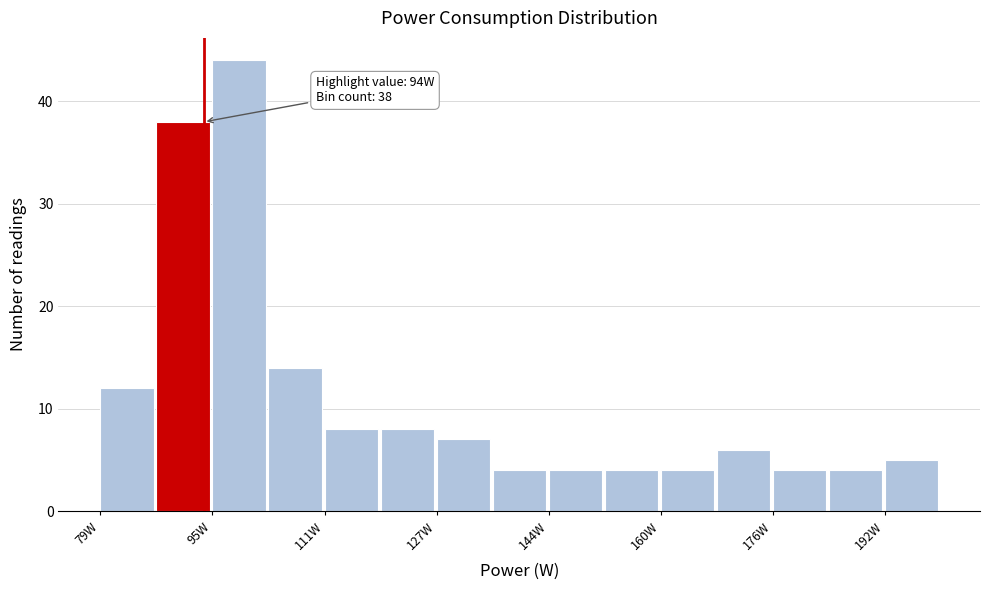

Which range on the x-axis has the tallest bar?

96 to 104